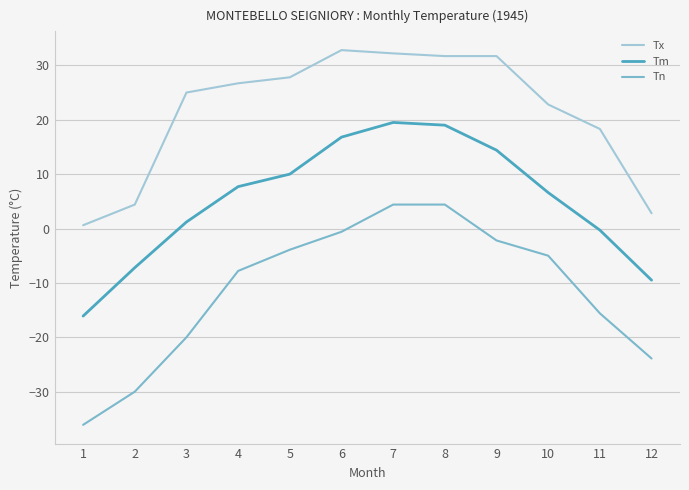

Reading right to left, transcribe all the data shown in this chart.

Tx: 12=2.8	11=18.3	10=22.8	9=31.7	8=31.7	7=32.2	6=32.8	5=27.8	4=26.7	3=25.0	2=4.4	1=0.6
Tm: 12=-9.5	11=-0.3	10=6.6	9=14.4	8=19.0	7=19.5	6=16.8	5=10.0	4=7.7	3=1.2	2=-7.2	1=-16.1
Tn: 12=-23.9	11=-15.6	10=-5.0	9=-2.2	8=4.4	7=4.4	6=-0.6	5=-3.9	4=-7.8	3=-20.0	2=-30.0	1=-36.1